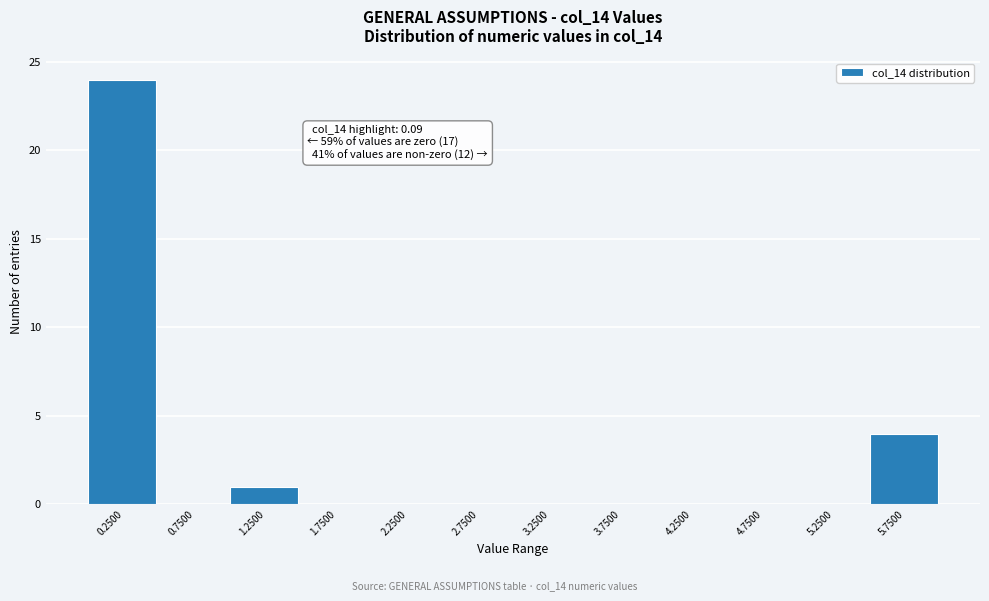

Over which range of the x-axis is the bar tallest?

0.0 to 0.5